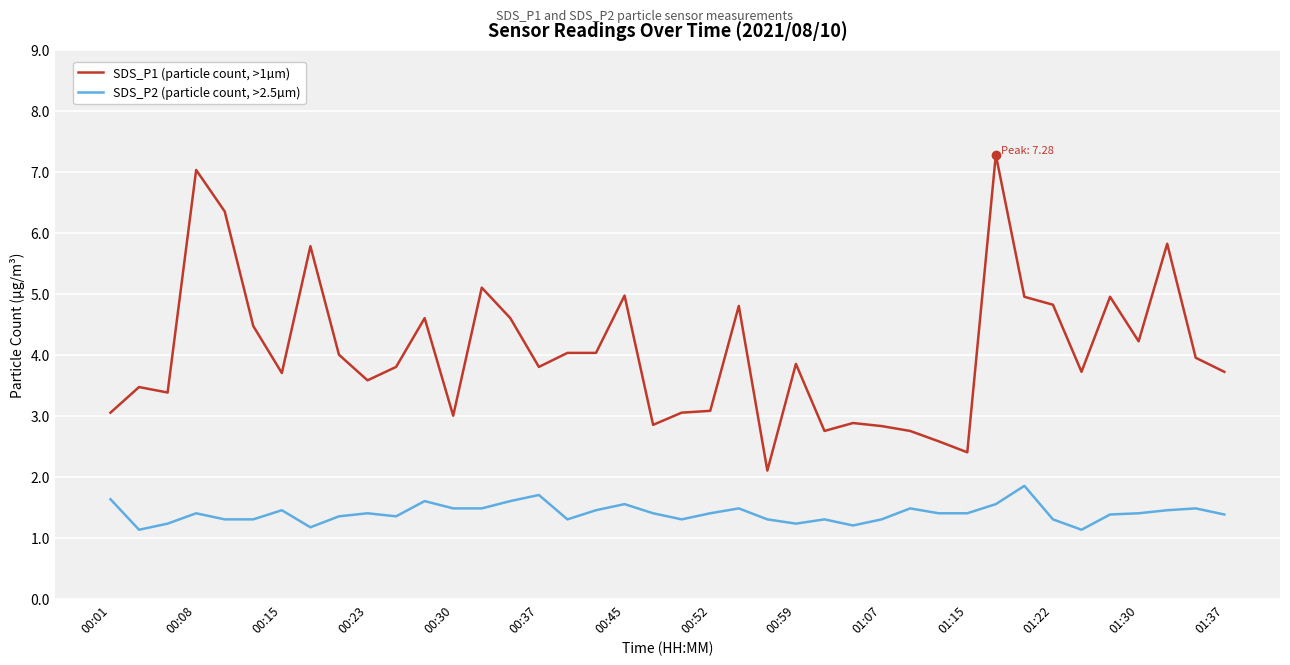

Does the chart display data point markers on the line(s)?

No